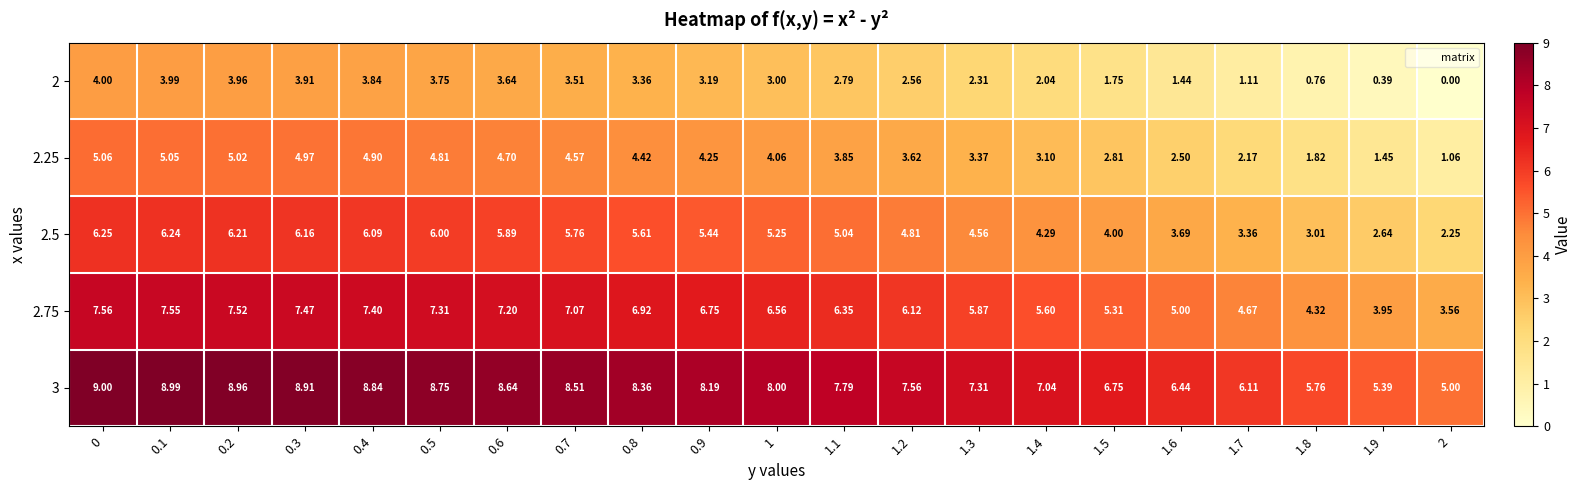

Which label corresponds to the smallest value in the chart?

2